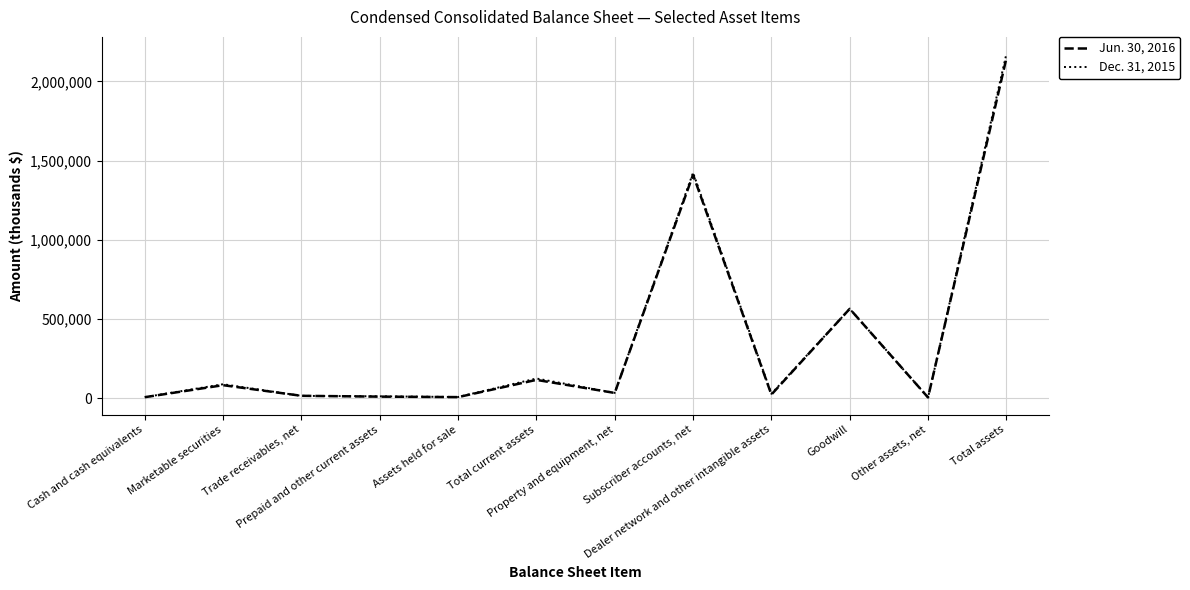

Rank the series by their maximum value, from highest to lowest.

Dec. 31, 2015, Jun. 30, 2016